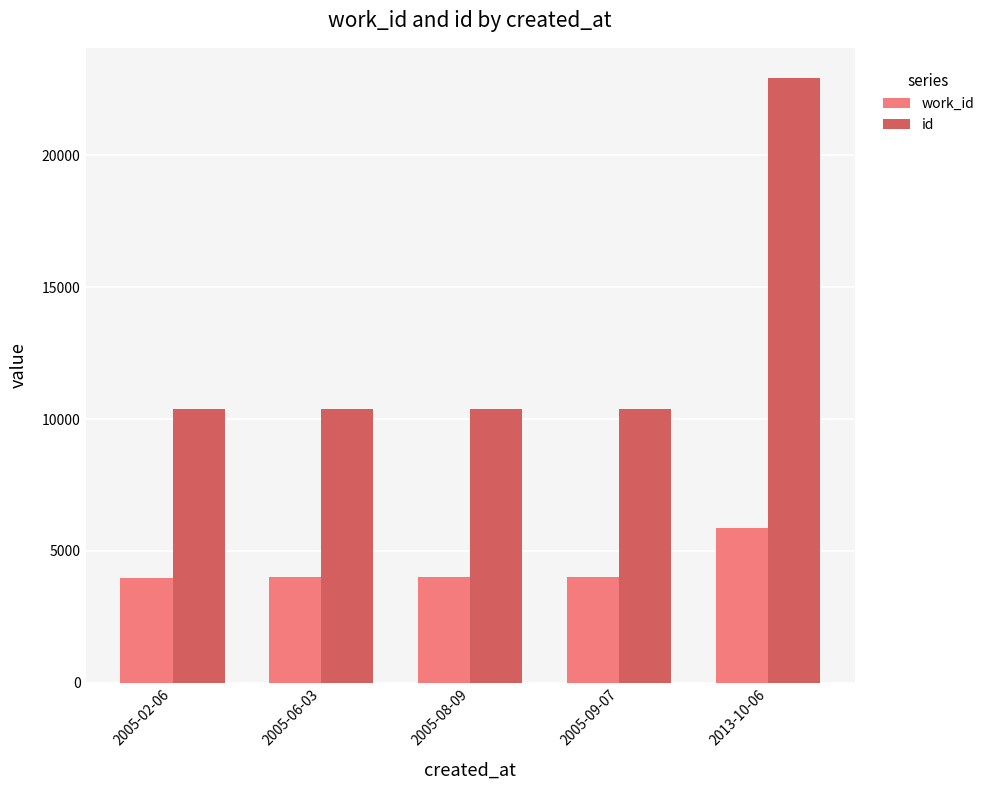

How many series are shown in this chart?

2